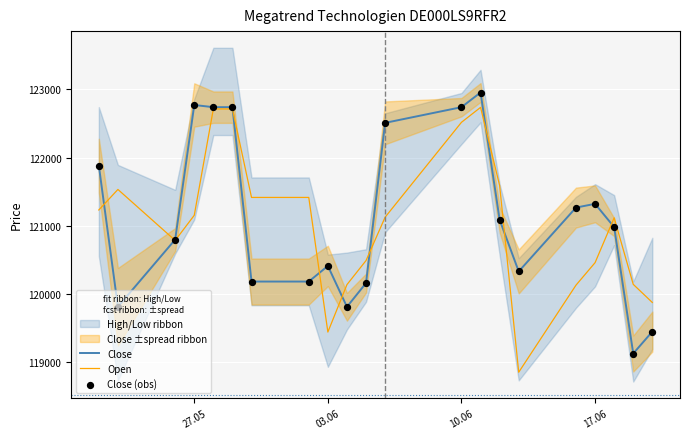

What is the maximum value for Open?

122736